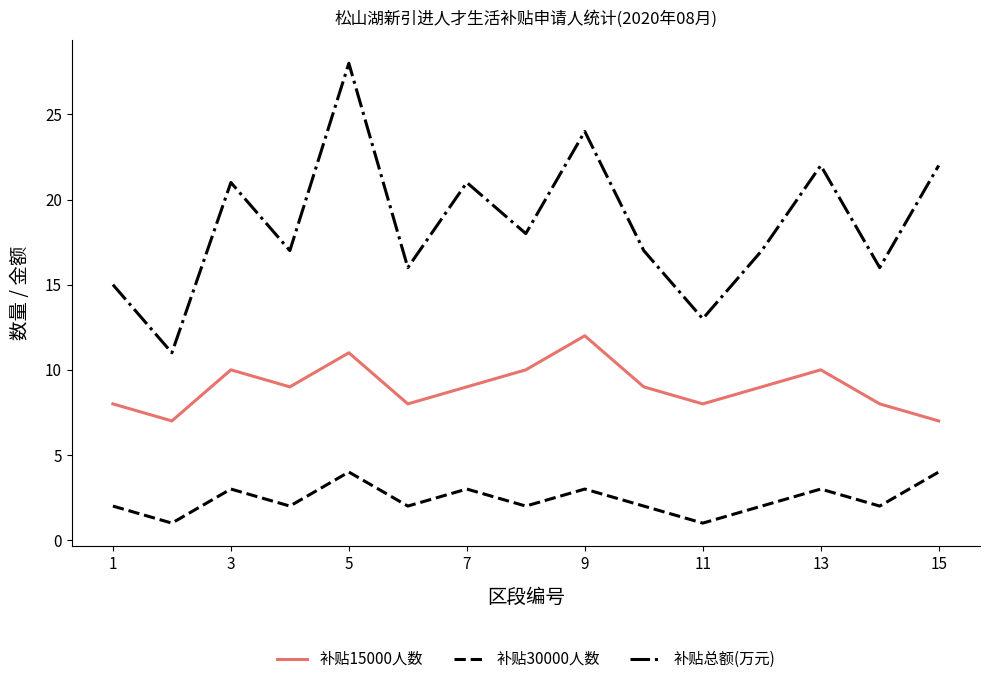

True or false: 补贴15000人数 and 补贴30000人数 intersect in this chart.

False